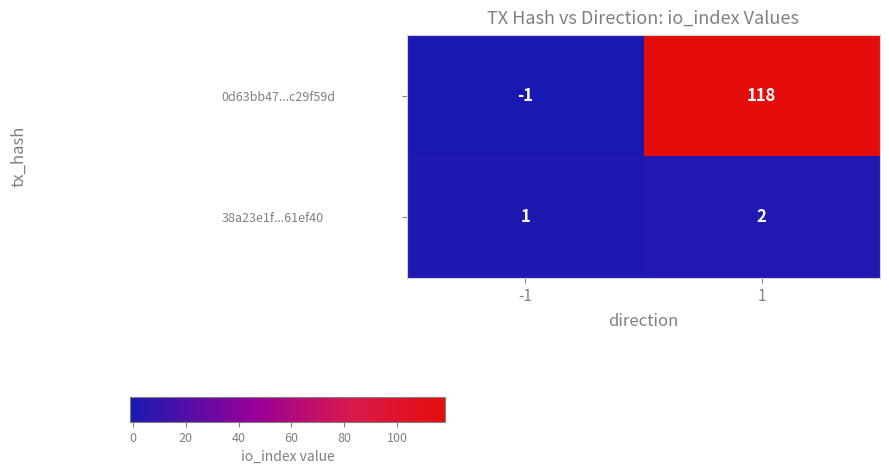

Rank the series at 1 from lowest to highest value.

38a23e1f...61ef40, 0d63bb47...c29f59d